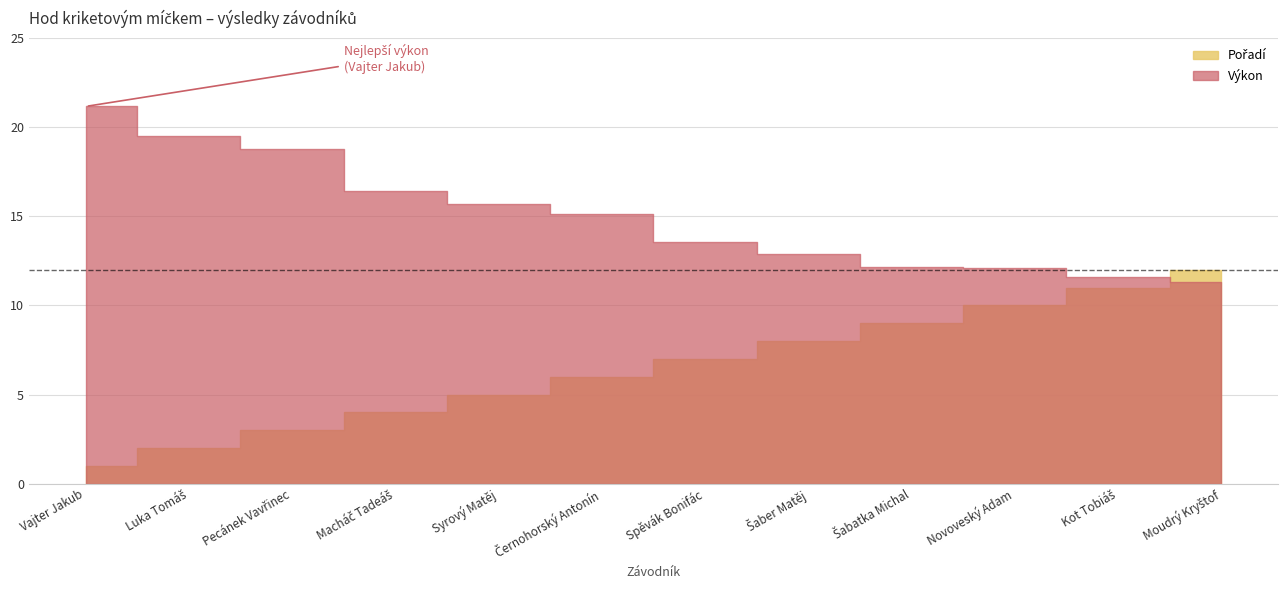

Reading right to left, transcribe all the data shown in this chart.

Výkon: 11.3	11.6	12.1	12.1	12.9	13.6	15.2	15.7	16.4	18.8	19.5	21.2
Pořadí: 12.0	11.0	10.0	9.0	8.0	7.0	6.0	5.0	4.0	3.0	2.0	1.0